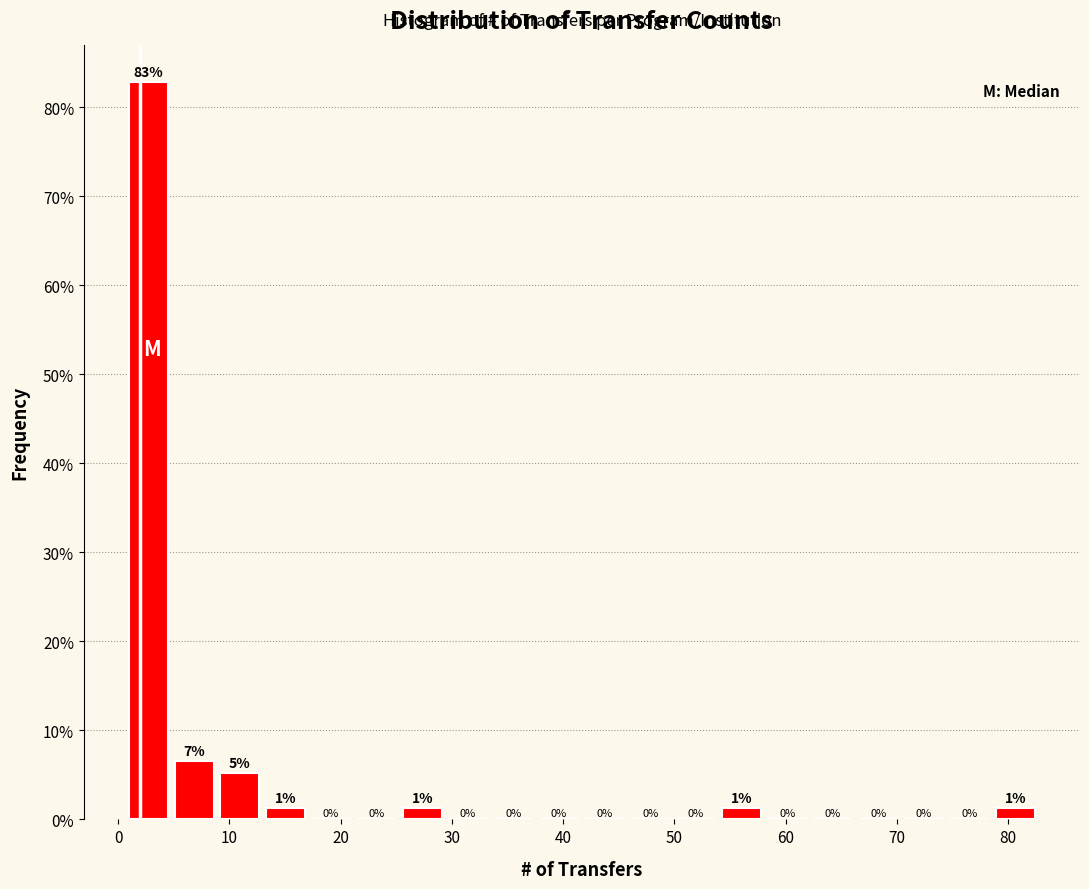

Which range on the x-axis has the tallest bar?

1.0 to 5.1